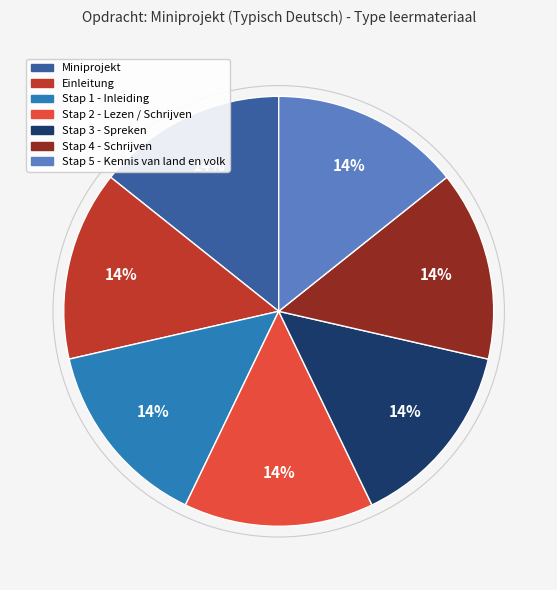

True or false: Stap 5 - Kennis van land en volk accounts for 14% of the total.

True